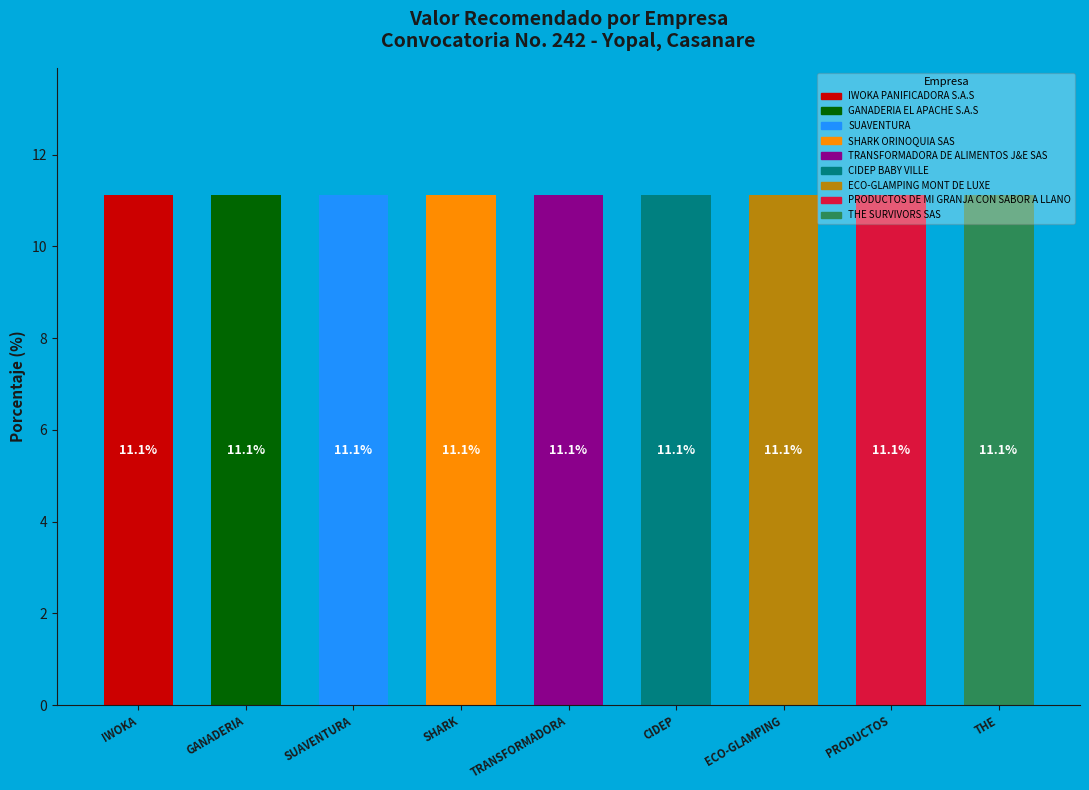

Is it true that the value at TRANSFORMADORA is 16.9?

False